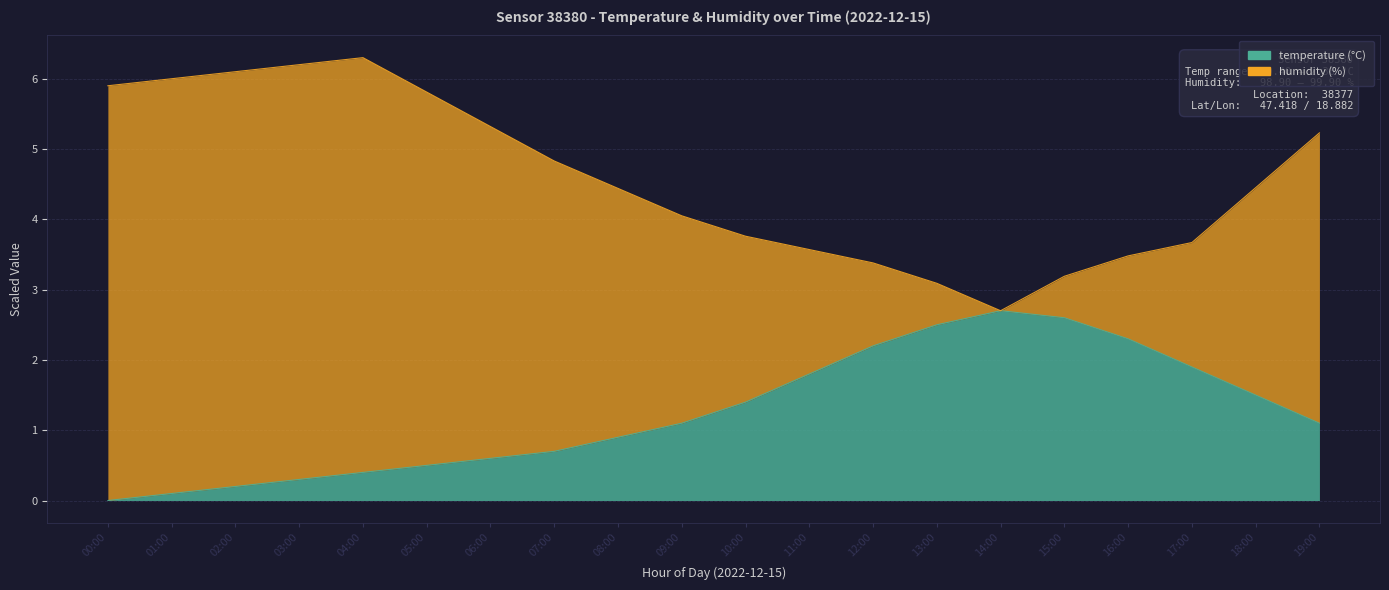

At which label does humidity first exceed 4?

00:00